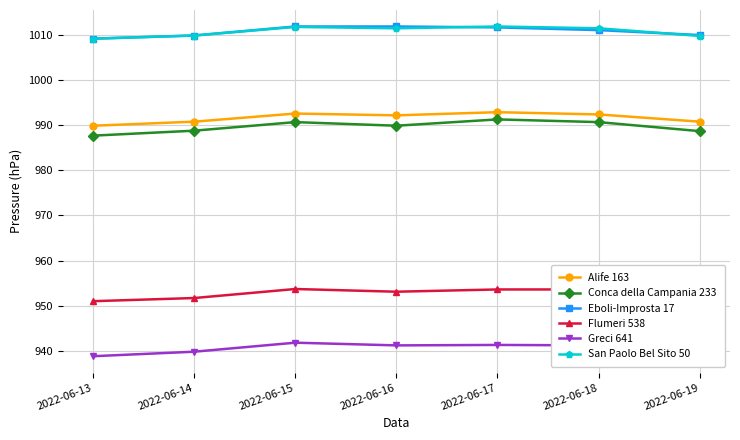

What is the value of the Eboli-Improsta 17 point at the 6th from the left?

1011.1